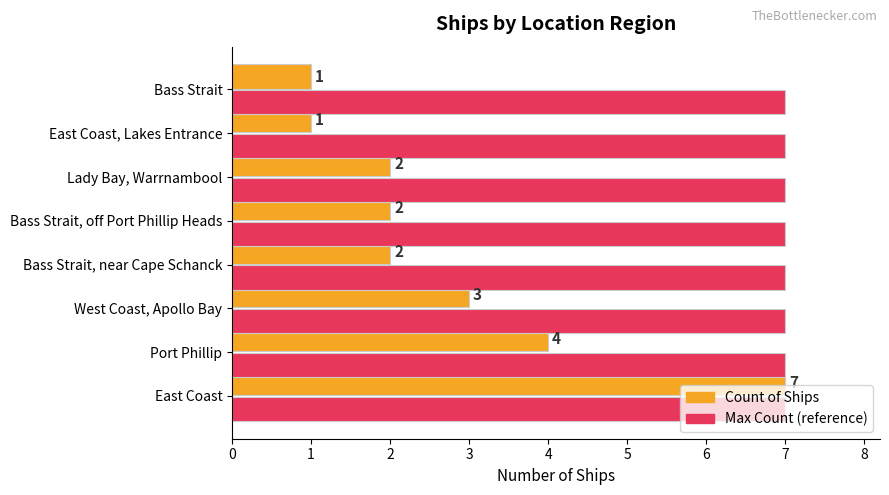

What is the difference between the highest and lowest values at Bass Strait, near Cape Schanck?

5